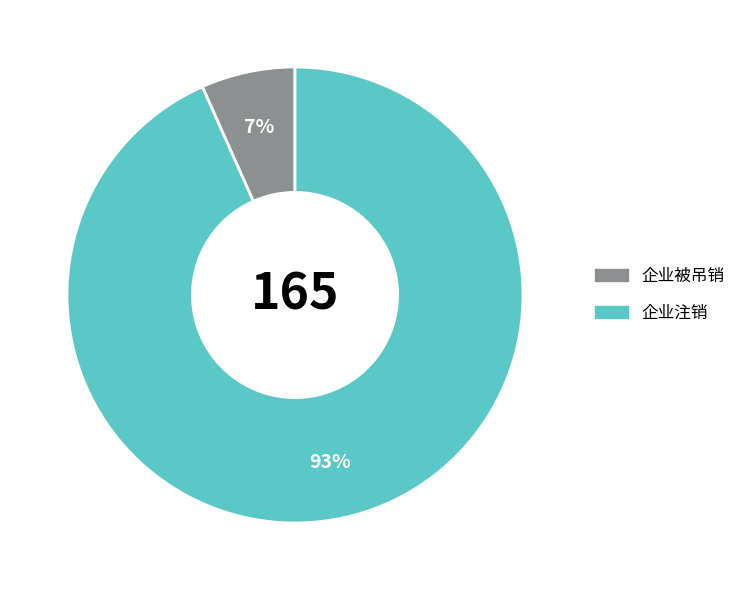

Approximately how many times larger is the value at 企业被吊销 compared to 企业注销?

0.1